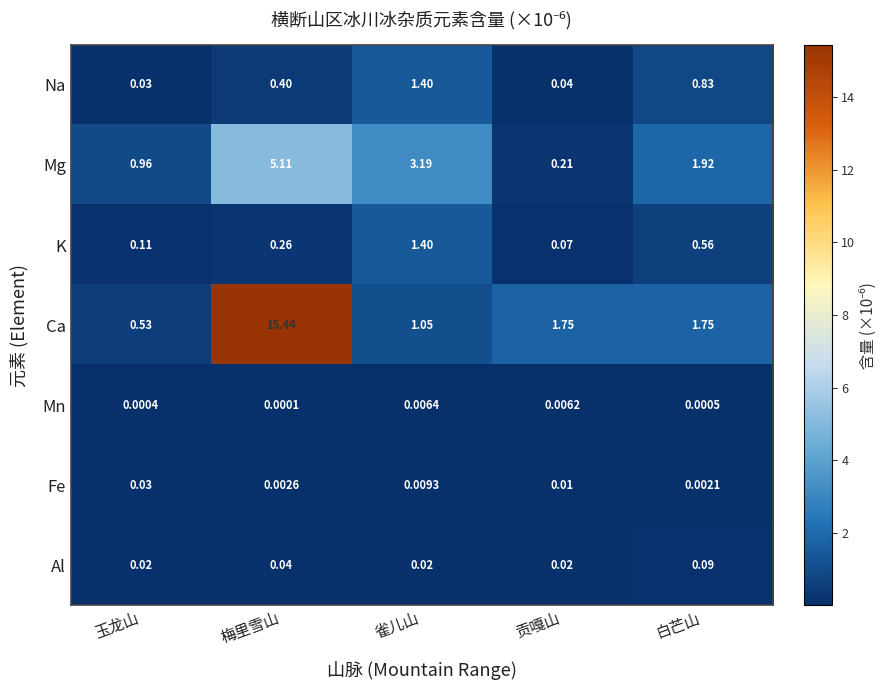

At how many categories does at least one series exceed 8?

1